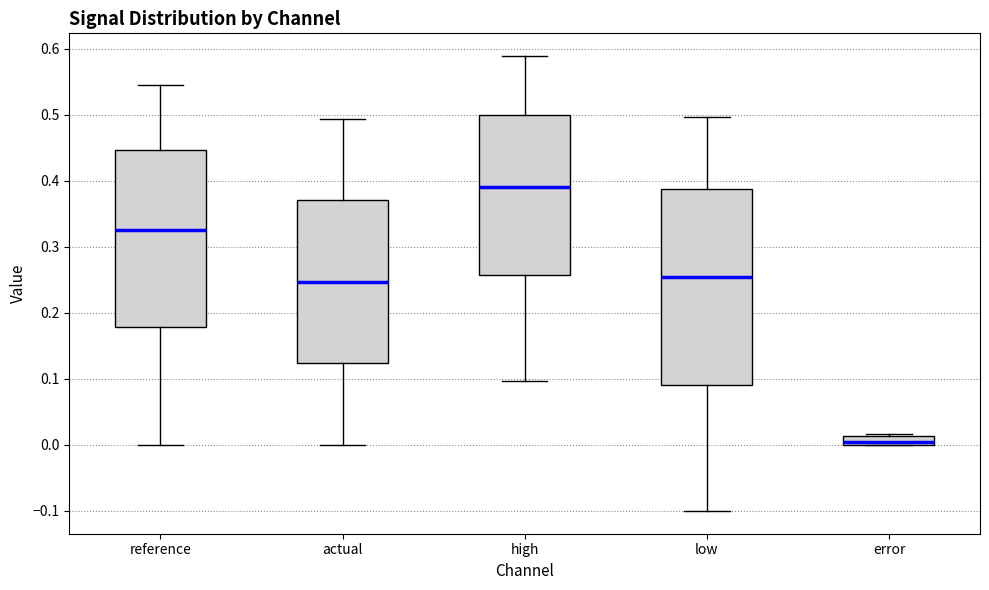

Which box's median line is the lowest?

error